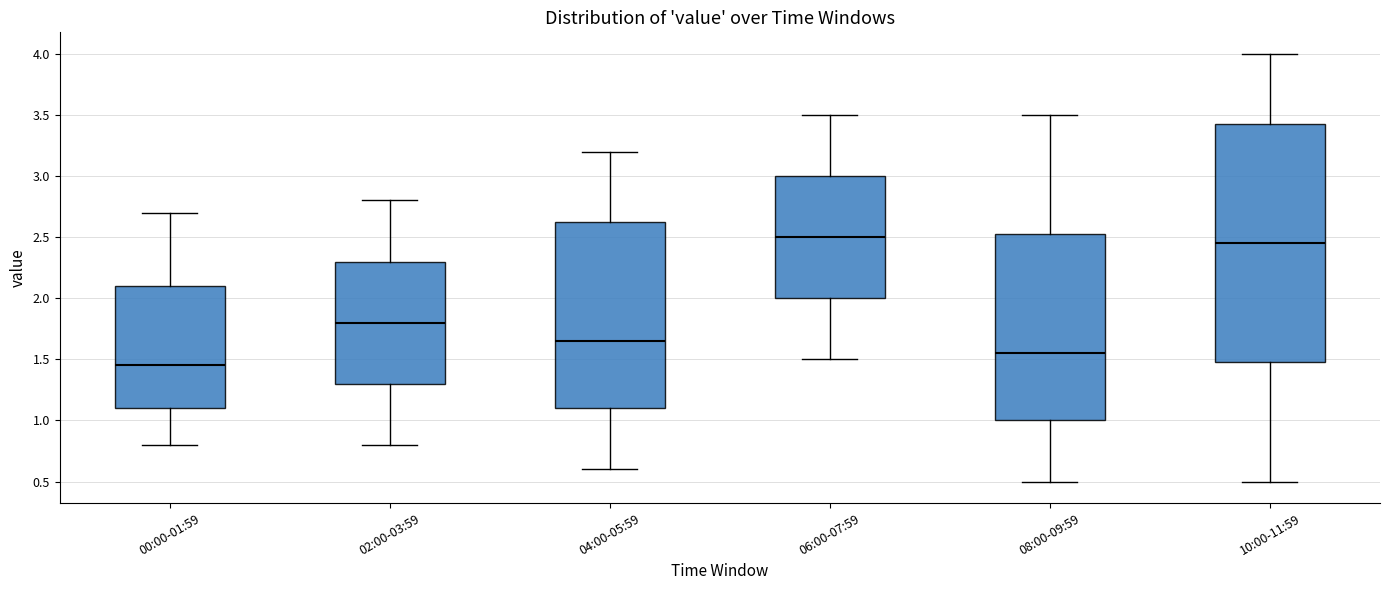

Which box is the tallest, from its lower edge to its upper edge?

10:00-11:59